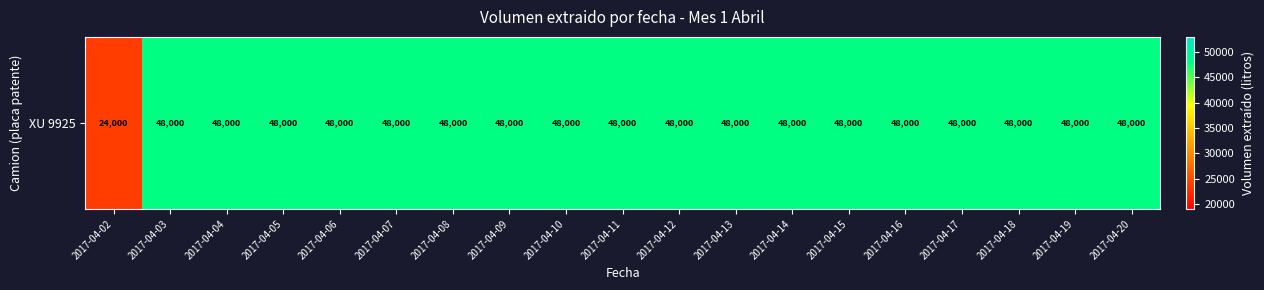

True or false: the data shows 48000 at 2017-04-14.

True